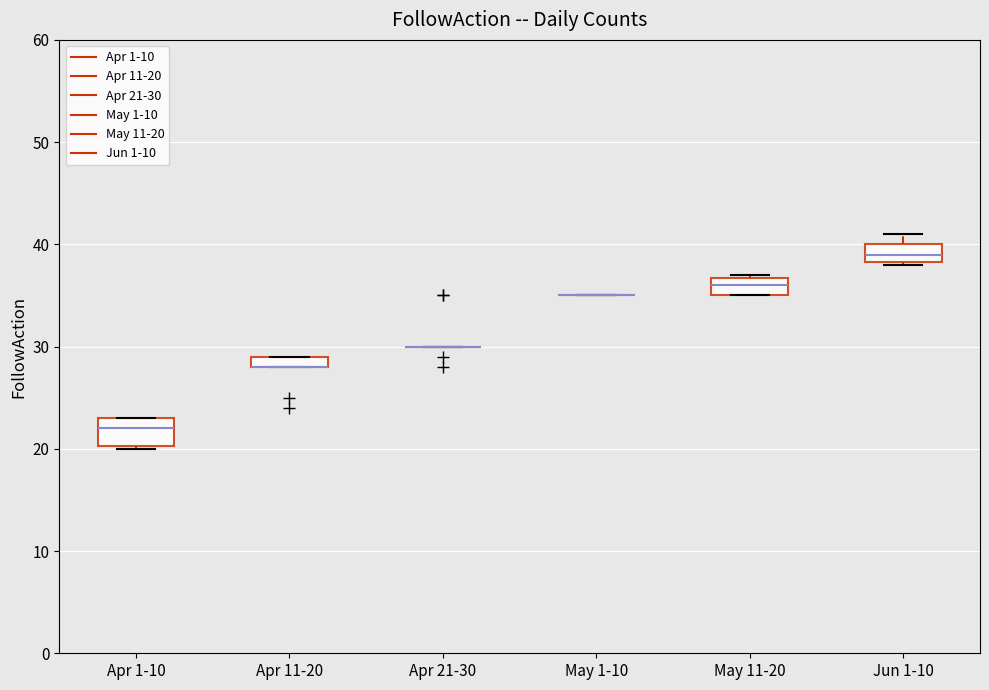

Which box is the tallest, from its lower edge to its upper edge?

Apr 1-10